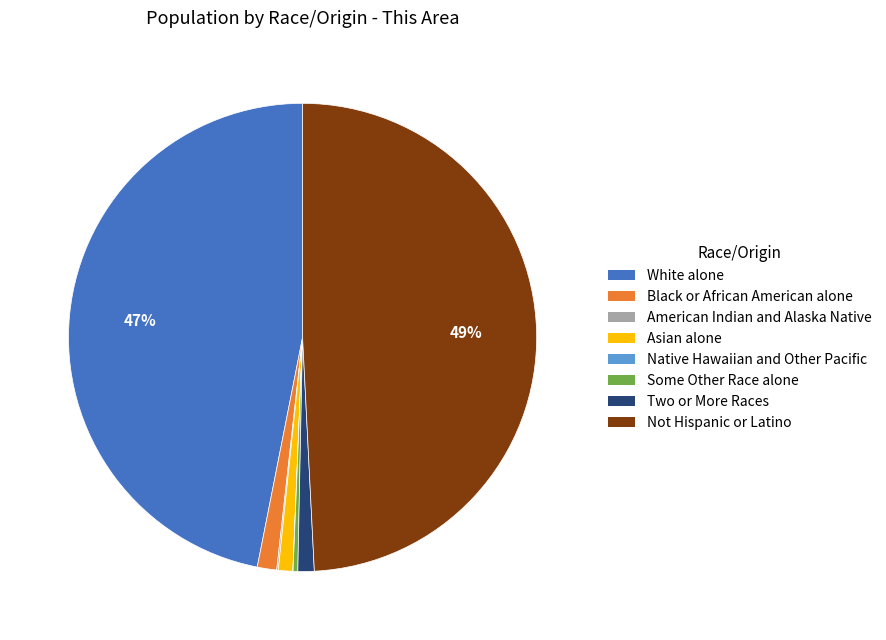

To the nearest percent, what is the difference between the largest and smallest slice percentages?

49%